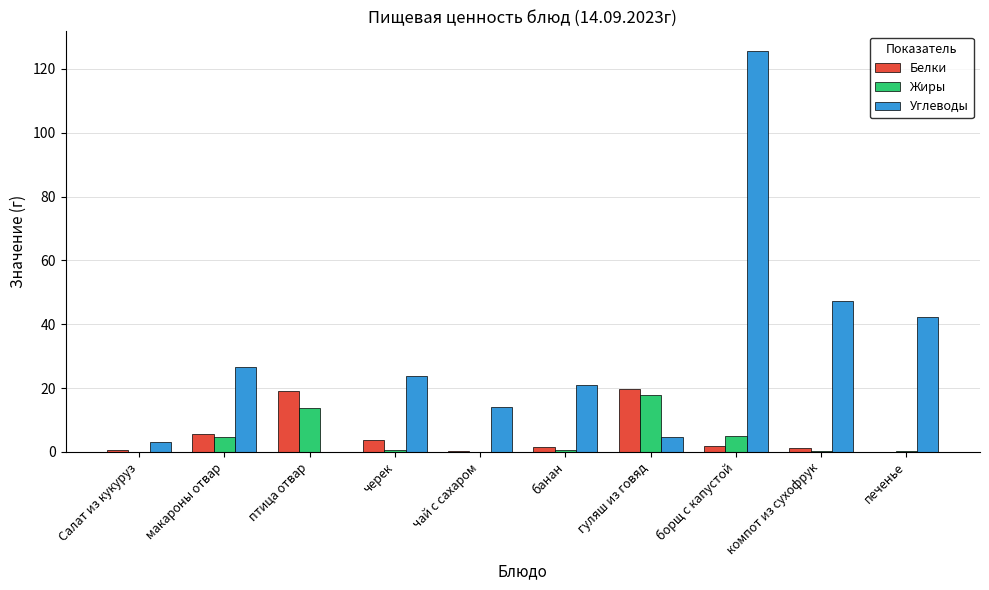

Between Салат из кукуруз and банан, which series saw the biggest shift?

Углеводы